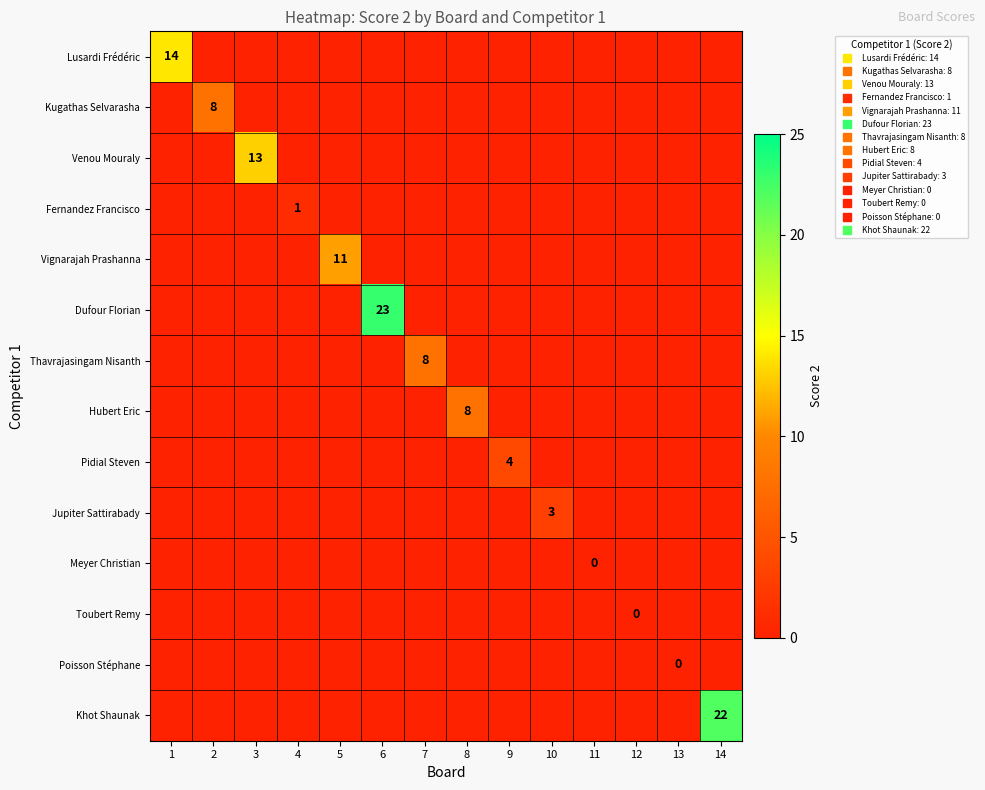

How many distinct data groups are displayed?

14